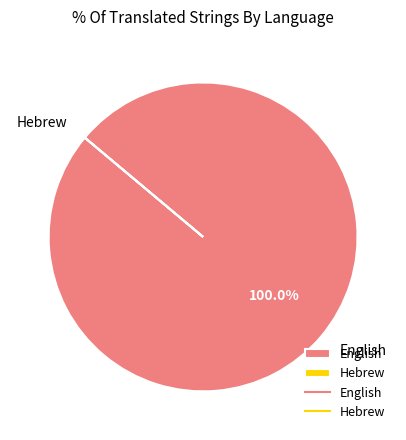

To the nearest percent, what percentage of the pie is English?

100%